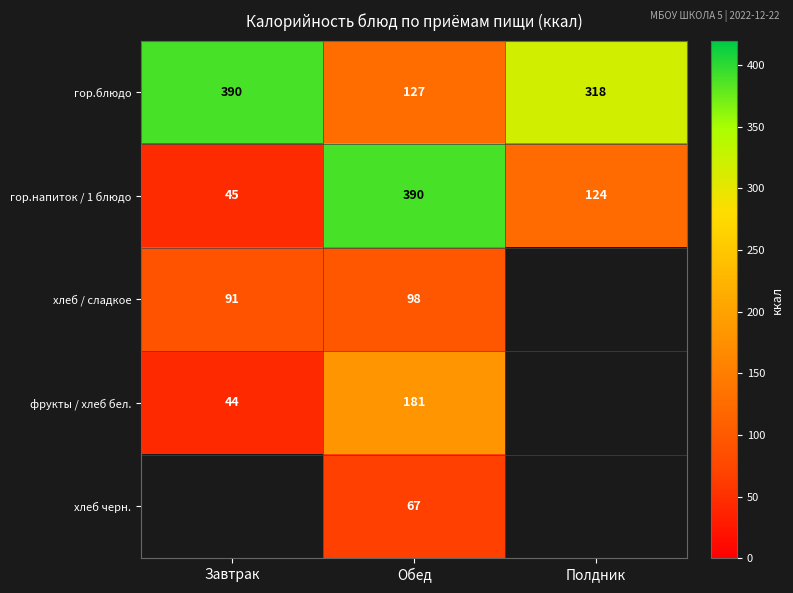

How many distinct data groups are displayed?

5